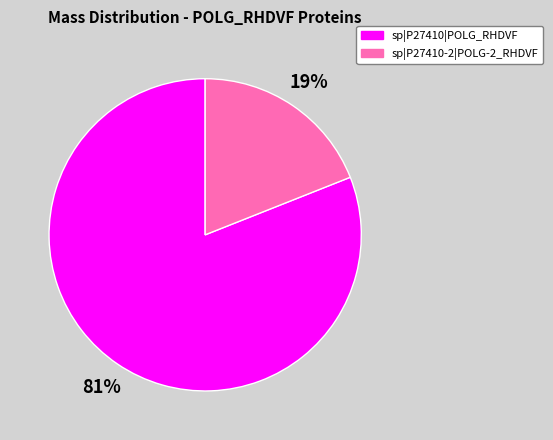

Which has a higher value, sp|P27410|POLG_RHDVF or sp|P27410-2|POLG-2_RHDVF?

sp|P27410|POLG_RHDVF